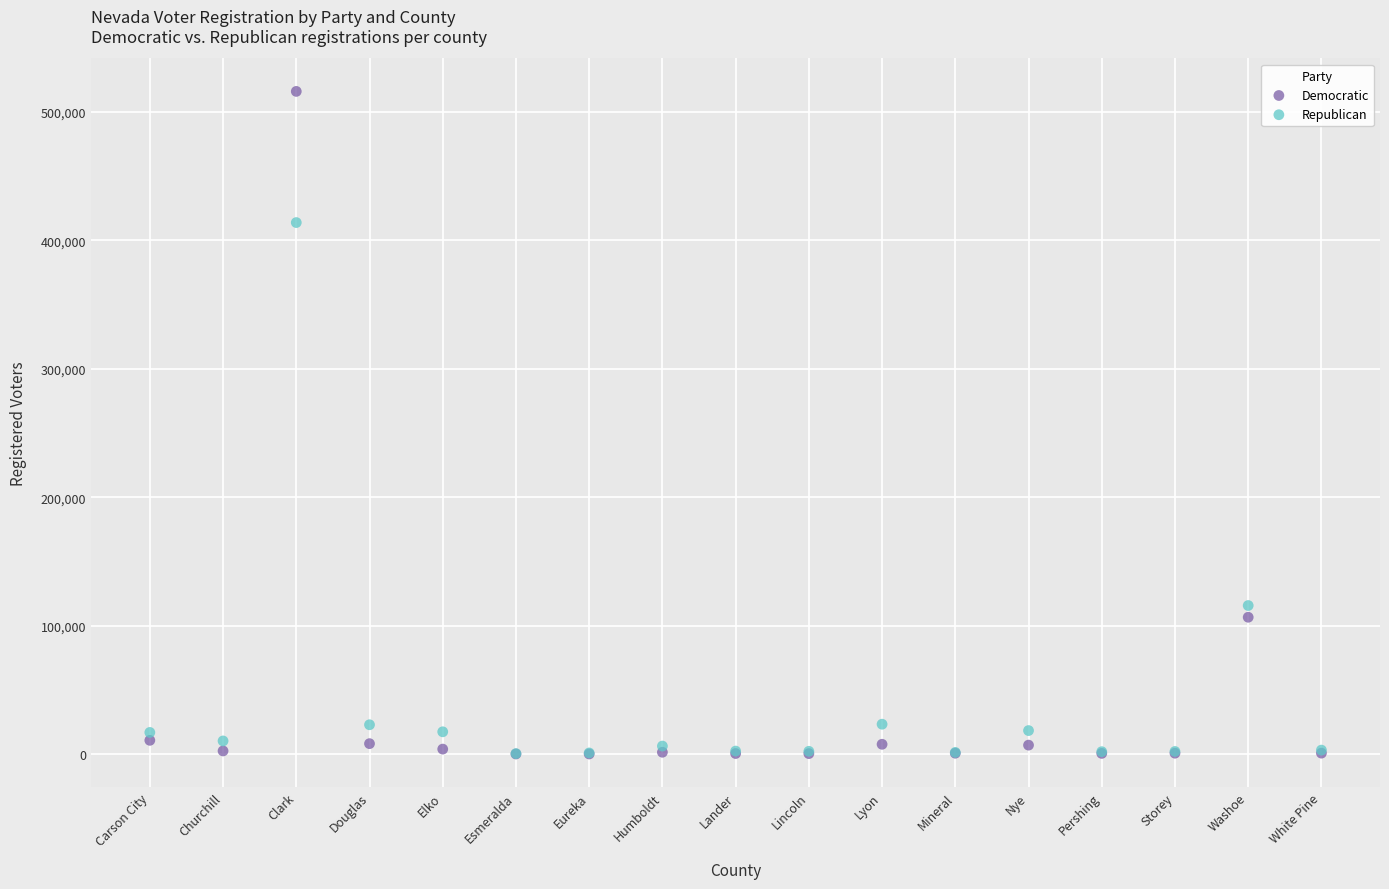

In the Democratic series, what Y value is closest to 257981?

106515